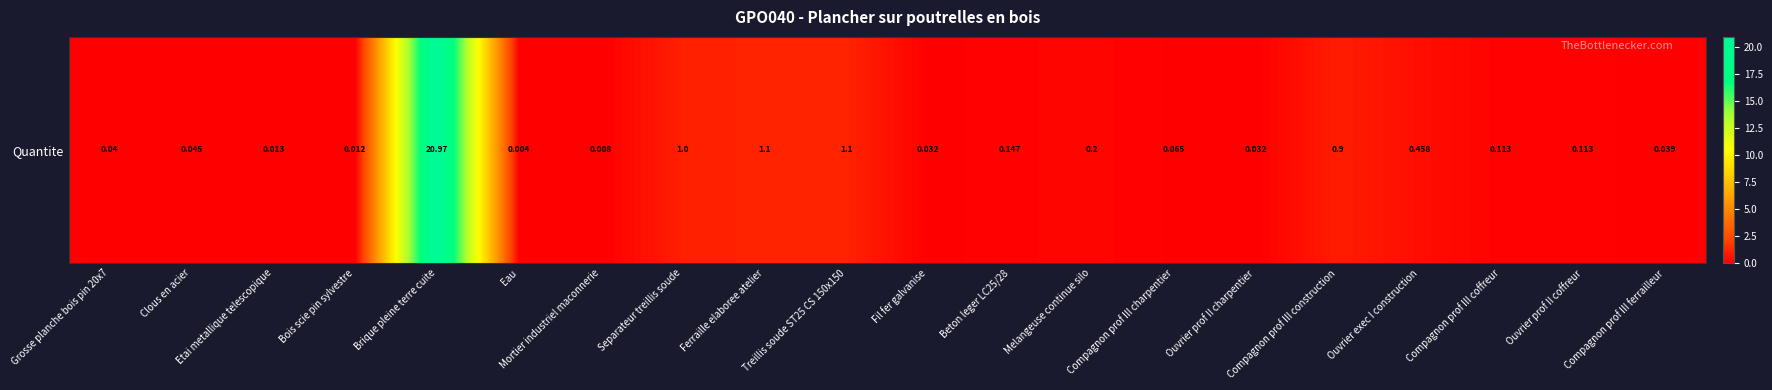

True or false: the data shows 0.0 at Mortier industriel maconnerie.

False